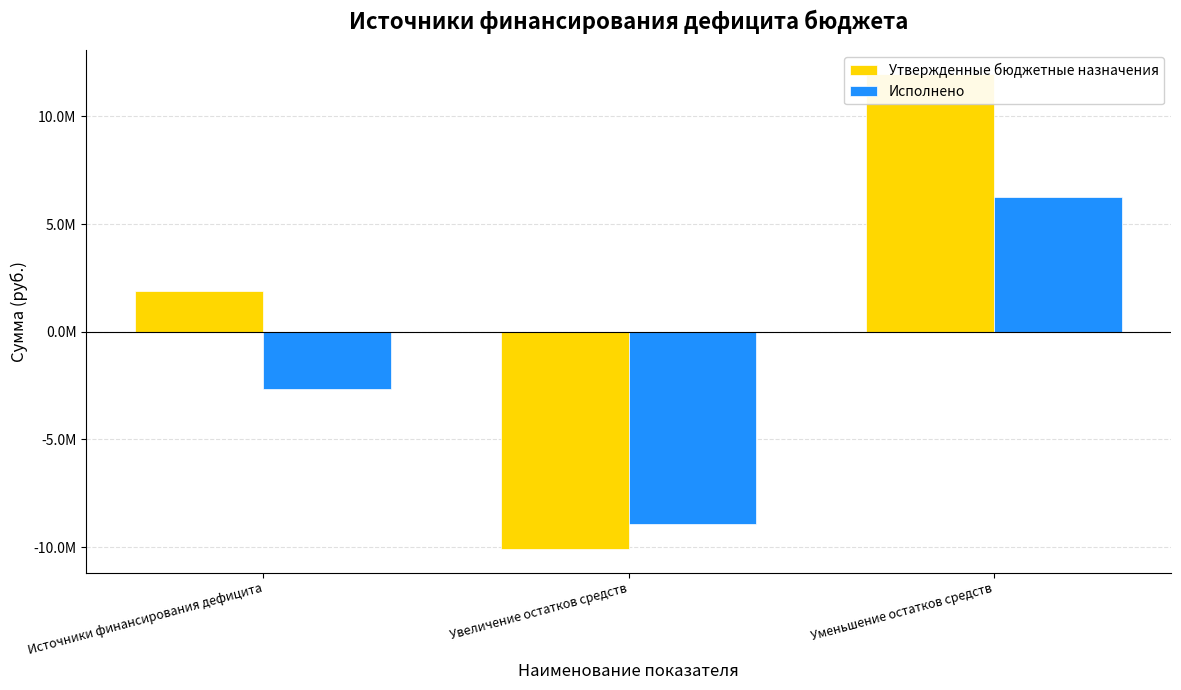

What is the average value of the Утвержденные бюджетные назначения series?

1259650.7